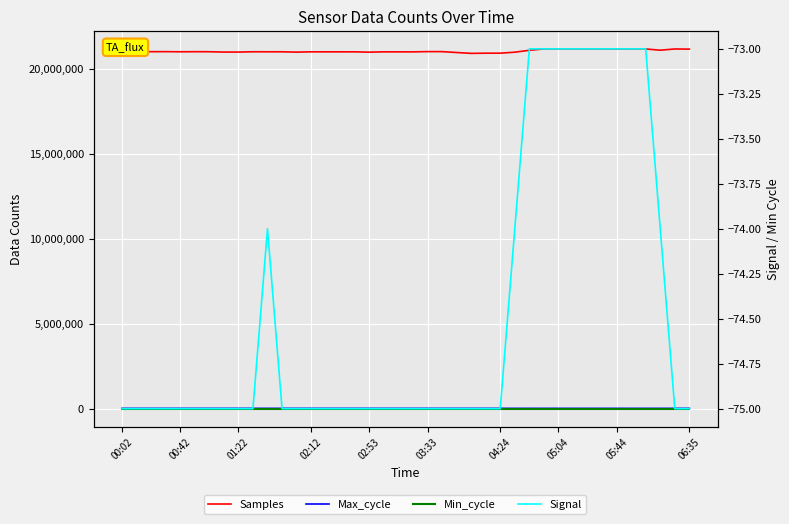

Reading right to left, what are all the values shown in this chart?

Samples: 21150473	21158742	21086154	21159623	21164224	21161104	21161562	21162386	21163687	21164301	21160538	21081205	20969638	20911735	20910916	20899940	20950572	21002646	21003964	20988893	20988701	20989376	20971863	20990233	20990096	20990420	20991086	20974131	20992374	20993326	20994276	20977292	20977607	20996643	20998584	20993721	21000884	20999907	20983155	20983184
Max_cycle: 20225	20056	20042	20027	20393	20035	20085	20036	20438	20035	20445	20762	20040	20125	20525	20106	20563	20040	20058	20491	20024	20098	20029	20068	20028	20027	20032	20402	20062	20047	20108	20032	20082	20032	20339	20362	20035	19958	20037	20029
Min_cycle: 28	28	28	28	28	28	28	28	28	28	28	28	23	28	28	28	28	28	28	28	28	28	28	28	28	28	28	28	28	28	28	28	28	28	28	28	28	28	28	28
Signal: -75	-75	-74	-73	-73	-73	-73	-73	-73	-73	-73	-73	-74	-75	-75	-75	-75	-75	-75	-75	-75	-75	-75	-75	-75	-75	-75	-75	-75	-74	-75	-75	-75	-75	-75	-75	-75	-75	-75	-75